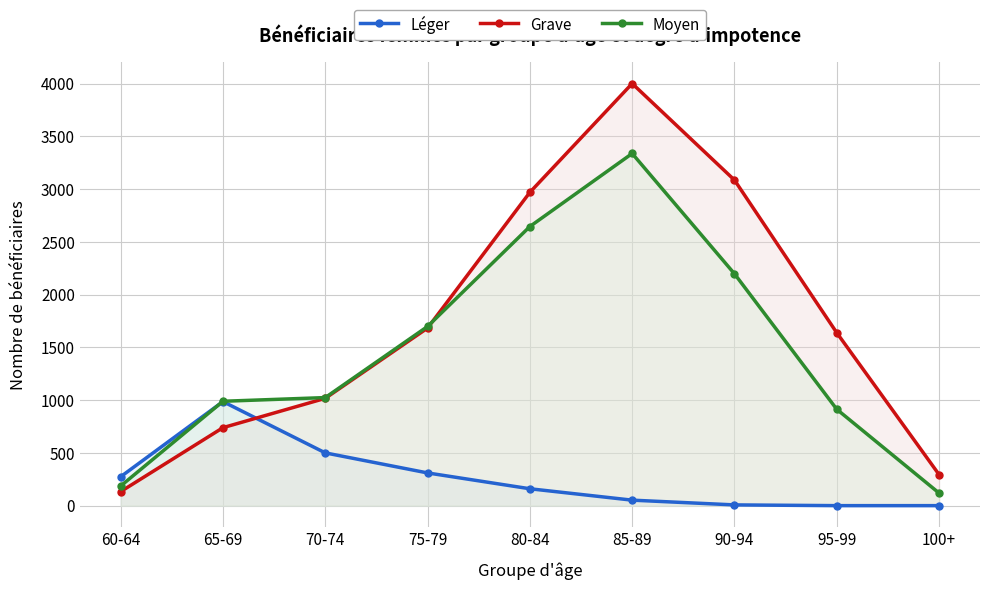

At how many categories does at least one series exceed 2782?

3